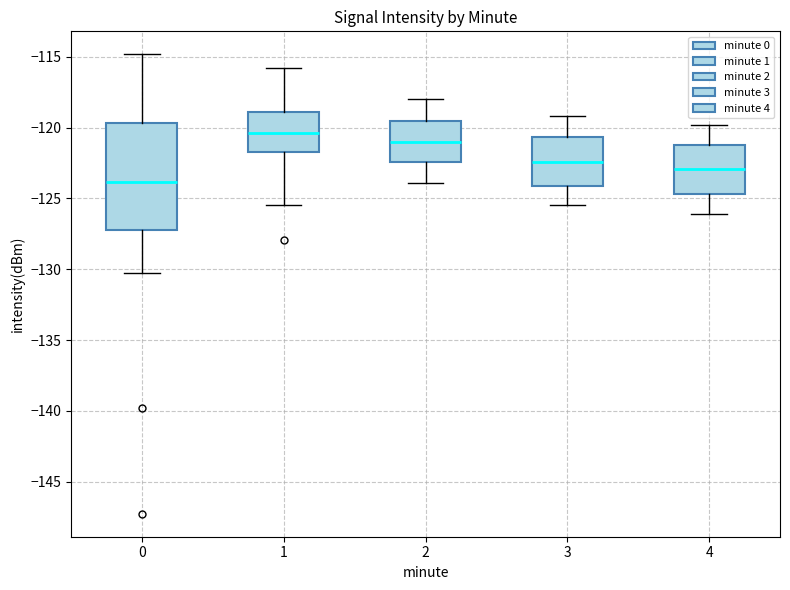

Reading left to right, read every box against the y-axis: the position of its median line, the range the box covers, and the ends of its whiskers. The values are not printed on the chart, so give them approximately, as read against the axis.

0: median -124.0, box -127.0 to -119.5, whiskers -130.5 to -115.0
1: median -120.5, box -121.5 to -119.0, whiskers -125.5 to -116.0
2: median -121.0, box -122.5 to -119.5, whiskers -124.0 to -118.0
3: median -122.5, box -124.0 to -120.5, whiskers -125.5 to -119.0
4: median -123.0, box -124.5 to -121.0, whiskers -126.0 to -120.0